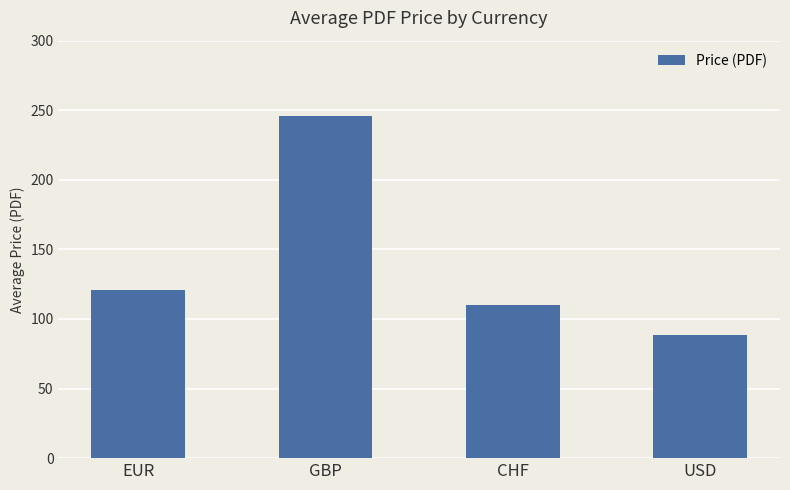

Does the chart contain stacked bars?

No